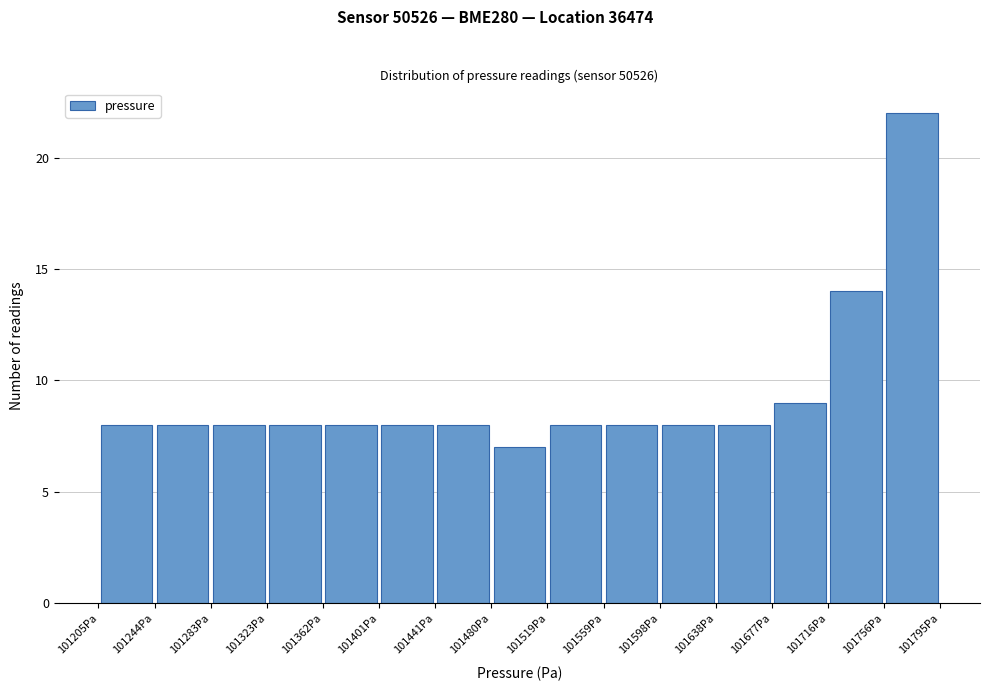

How tall is the bar that spans 101480 to 101520 on the x-axis? Neither the bar edges nor the heights are printed on the chart, so give them approximately, as read against the axes.

7